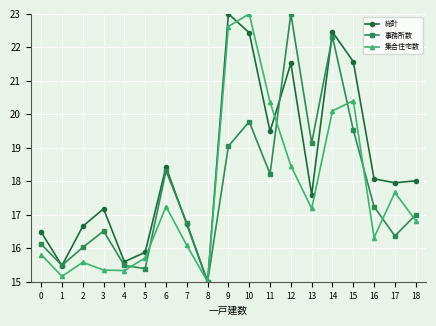

What is the sum of all 集合住宅数 values?

334.2